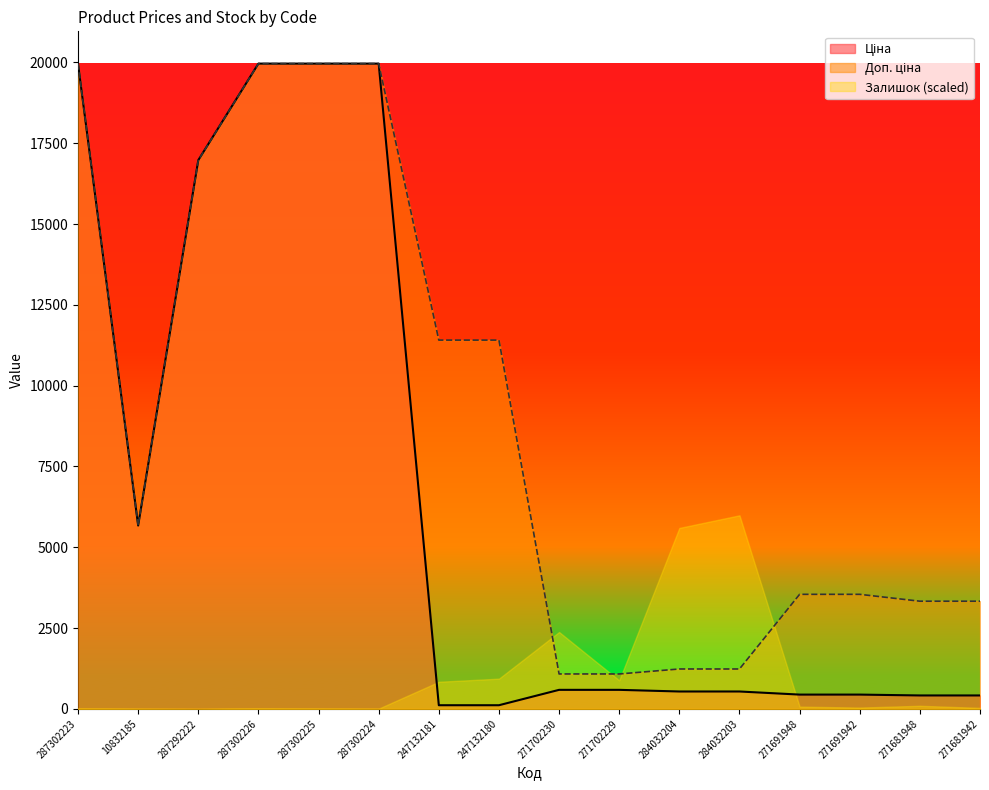

True or false: Ціна and Доп. ціна cross at least once.

False